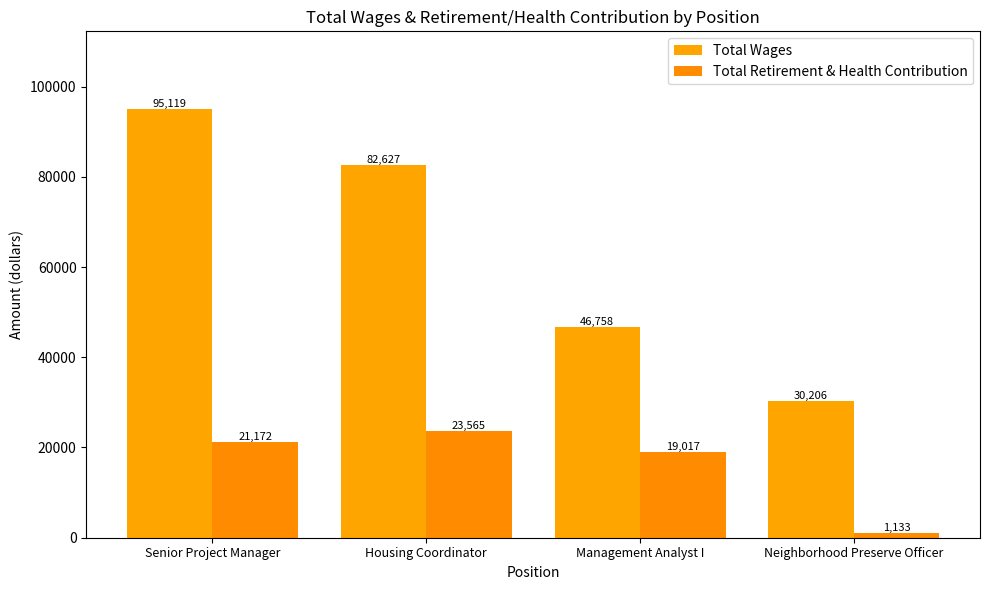

What is the minimum value for Total Retirement & Health Contribution?

1133